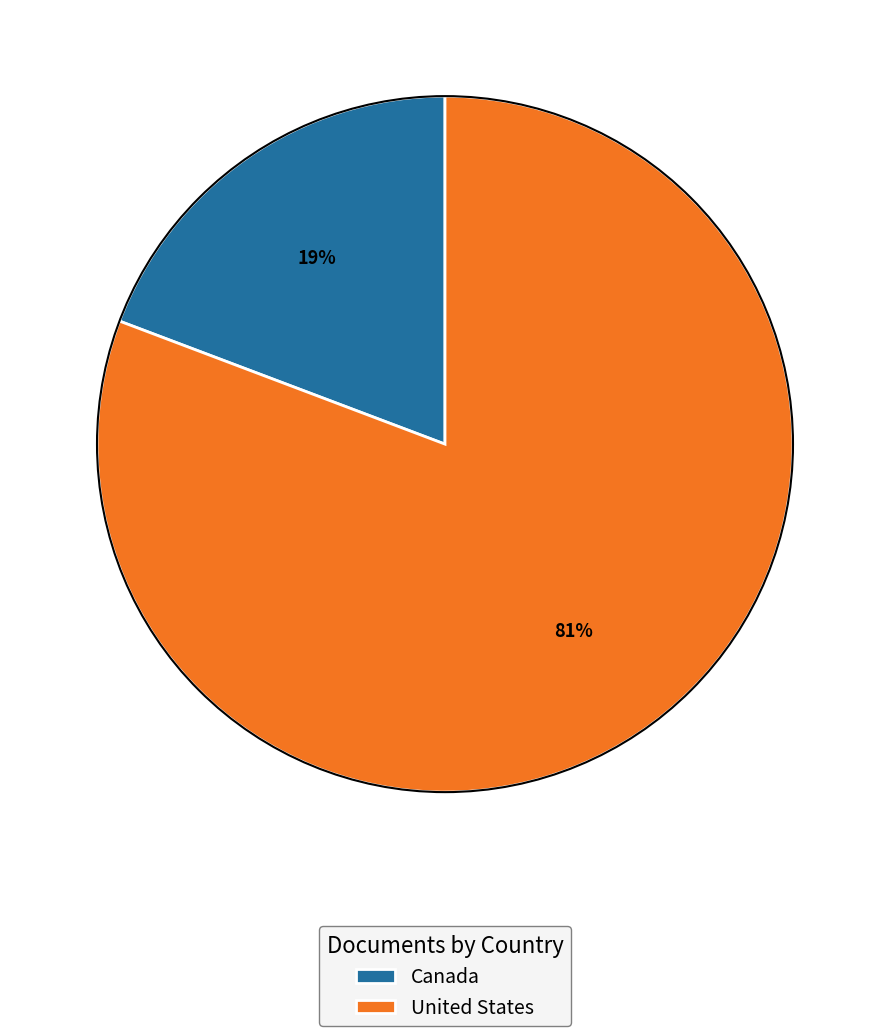

Is there any slice that represents more than half of the pie?

Yes